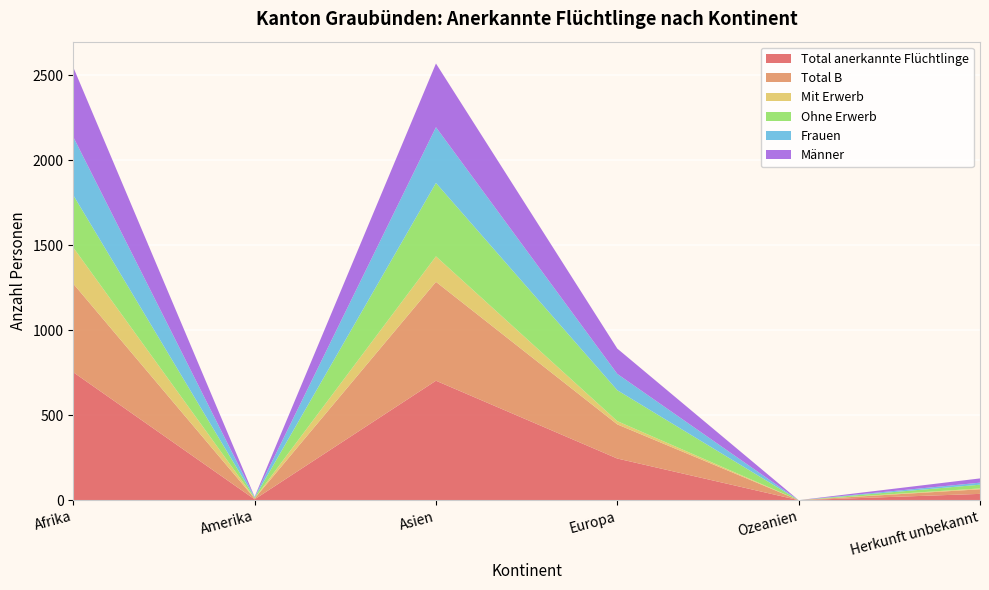

Reading left to right, list all the values displayed in this chart.

Total anerkannte Flüchtlinge: Afrika=753	Amerika=5	Asien=703	Europa=245	Ozeanien=0	Herkunft unbekannt=37
Total B: Afrika=521	Amerika=5	Asien=582	Europa=201	Ozeanien=0	Herkunft unbekannt=27
Mit Erwerb: Afrika=213	Amerika=1	Asien=150	Europa=19	Ozeanien=0	Herkunft unbekannt=5
Ohne Erwerb: Afrika=308	Amerika=4	Asien=432	Europa=182	Ozeanien=0	Herkunft unbekannt=22
Frauen: Afrika=343	Amerika=3	Asien=328	Europa=96	Ozeanien=0	Herkunft unbekannt=12
Männer: Afrika=410	Amerika=2	Asien=375	Europa=149	Ozeanien=0	Herkunft unbekannt=25